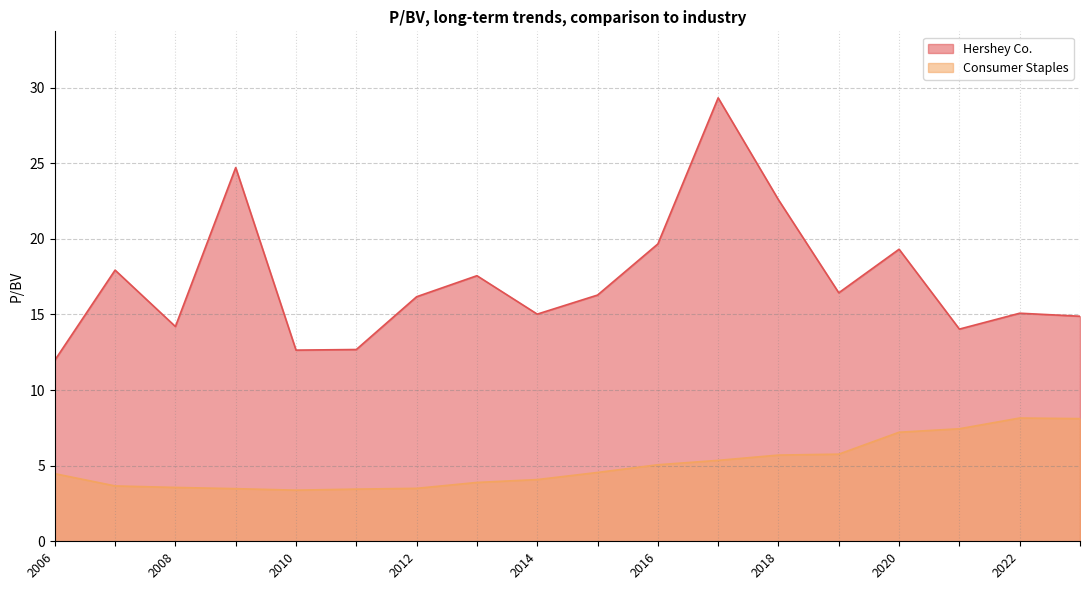

What is the sum of the Consumer Staples values at 2013-02-22 and 2015-02-20?

8.4